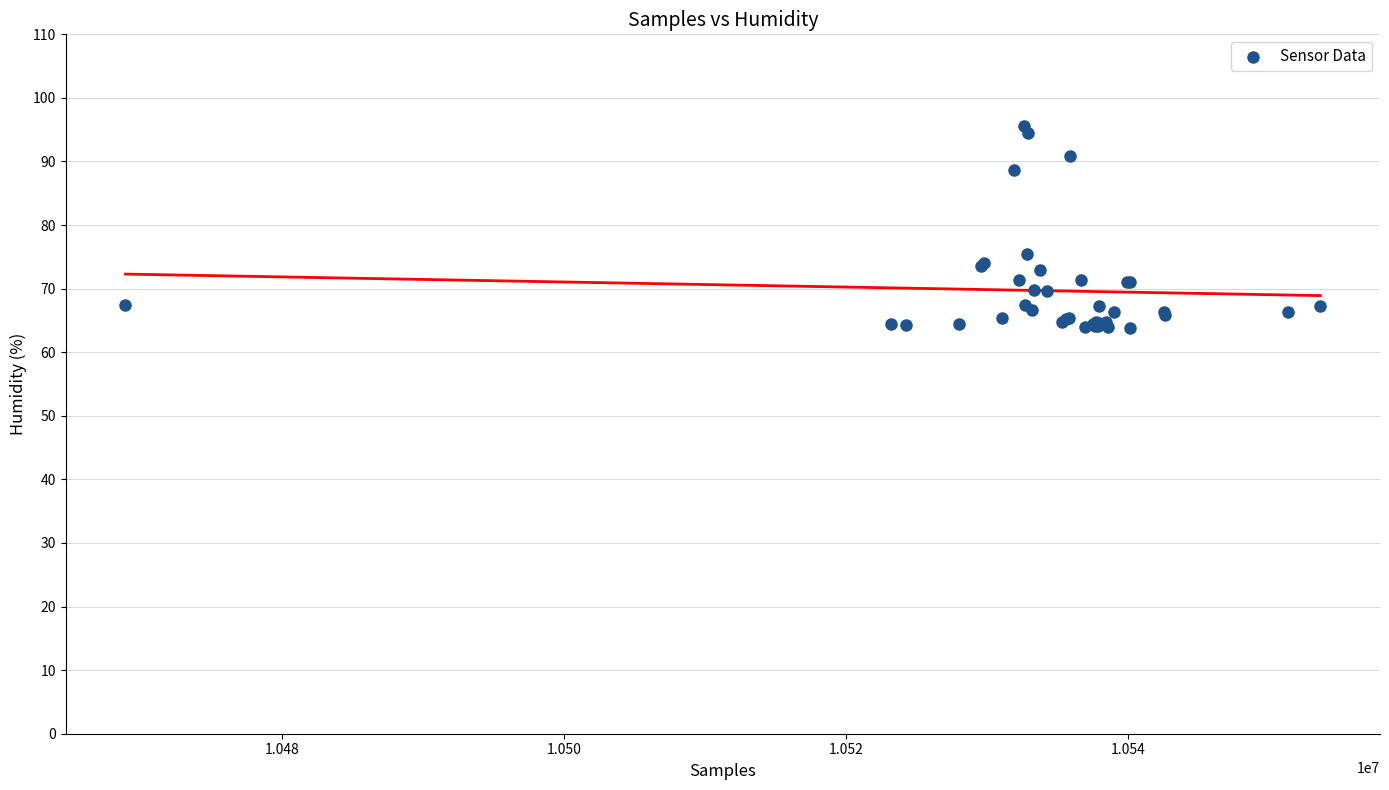

What Y value in the scatter plot is closest to 79?

75.5